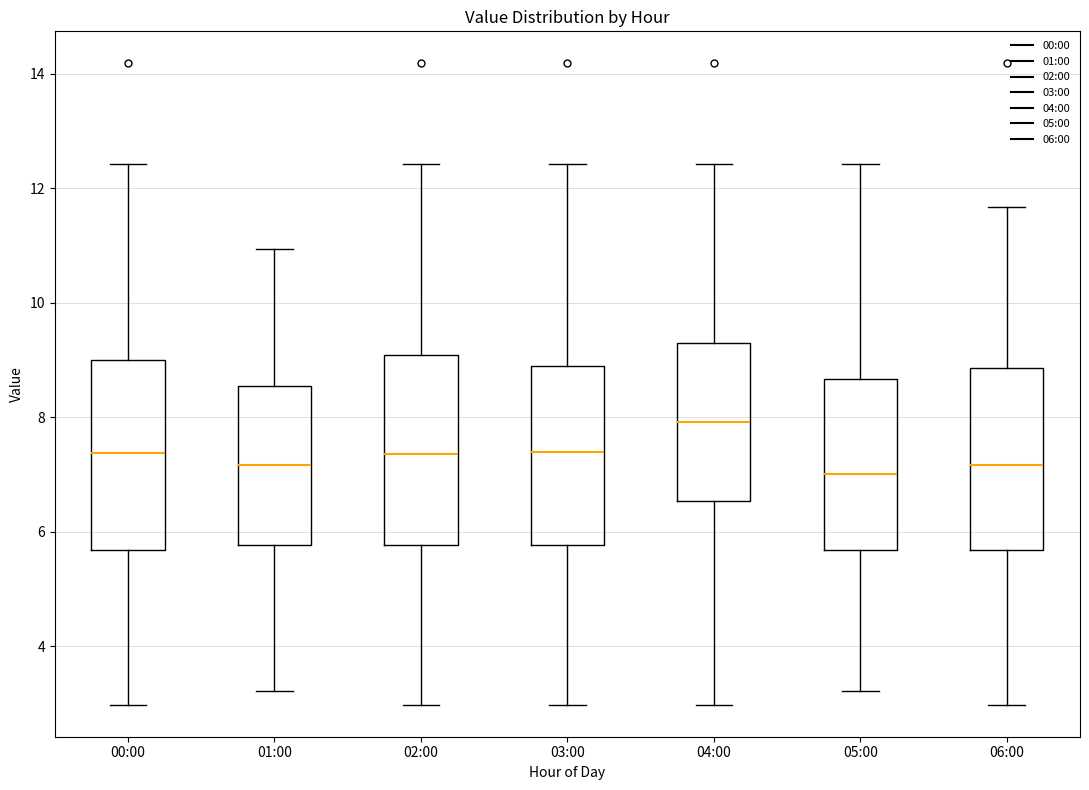

Reading left to right, read every box against the y-axis: the position of its median line, the range the box covers, and the ends of its whiskers. The values are not printed on the chart, so give them approximately, as read against the axis.

00:00: median 7.4, box 5.6 to 9.0, whiskers 3.0 to 12.4
01:00: median 7.2, box 5.8 to 8.6, whiskers 3.2 to 11.0
02:00: median 7.4, box 5.8 to 9.0, whiskers 3.0 to 12.4
03:00: median 7.4, box 5.8 to 8.8, whiskers 3.0 to 12.4
04:00: median 8.0, box 6.6 to 9.2, whiskers 3.0 to 12.4
05:00: median 7.0, box 5.6 to 8.6, whiskers 3.2 to 12.4
06:00: median 7.2, box 5.6 to 8.8, whiskers 3.0 to 11.6